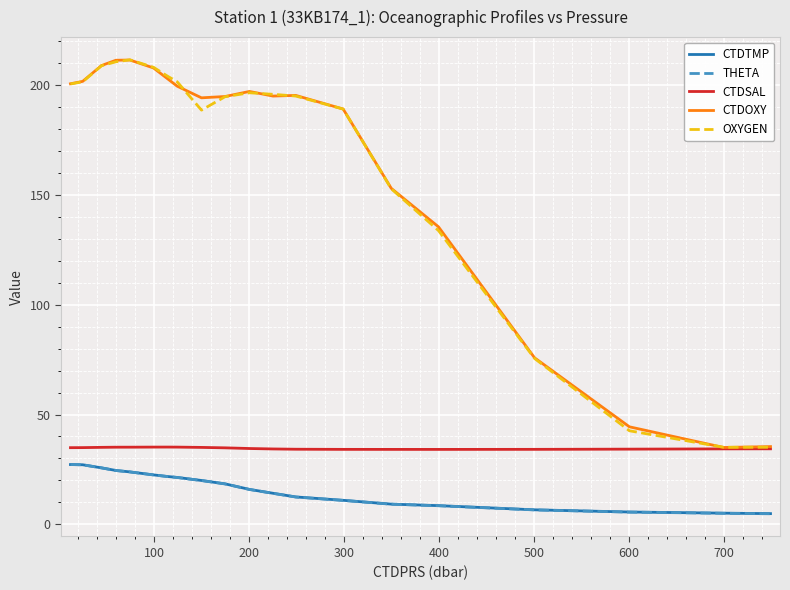

What is the difference between the second highest and minimum values in the THETA series?

22.3